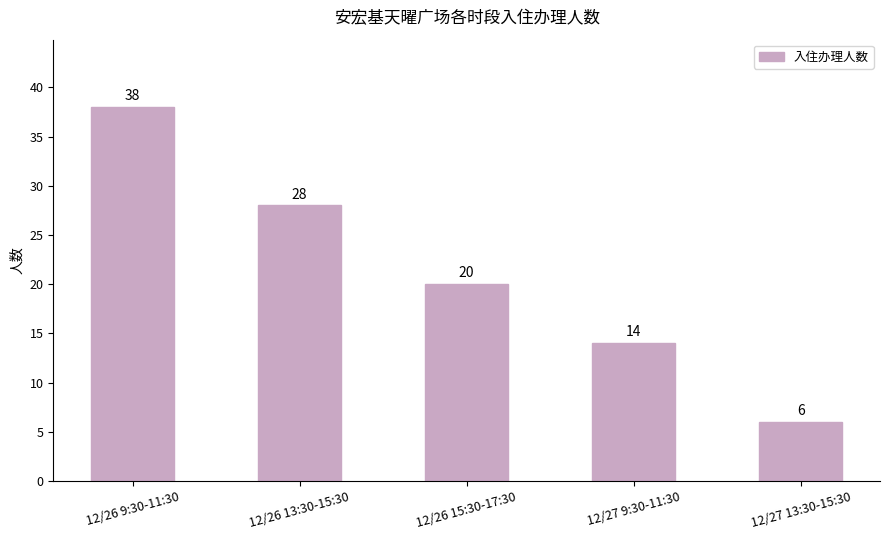

Are the bars grouped side by side (vs. stacked)?

No